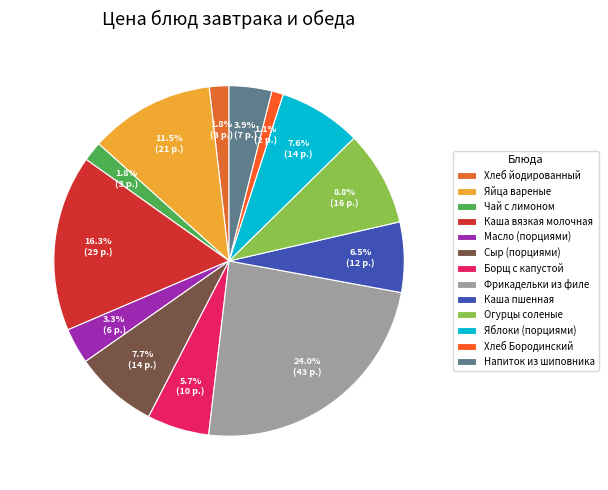

To the nearest percent, what is the difference between the largest and smallest slice percentages?

23%